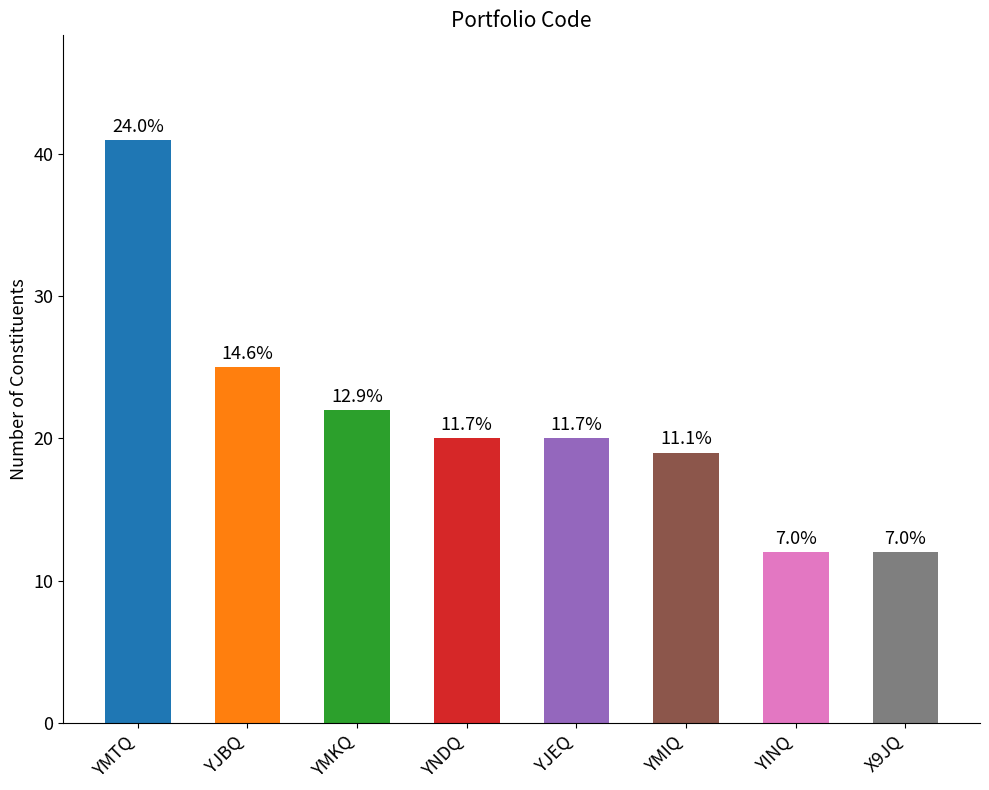

Reading left to right, transcribe all the data shown in this chart.

YMTQ=41	YJBQ=25	YMKQ=22	YNDQ=20	YJEQ=20	YMIQ=19	YINQ=12	X9JQ=12